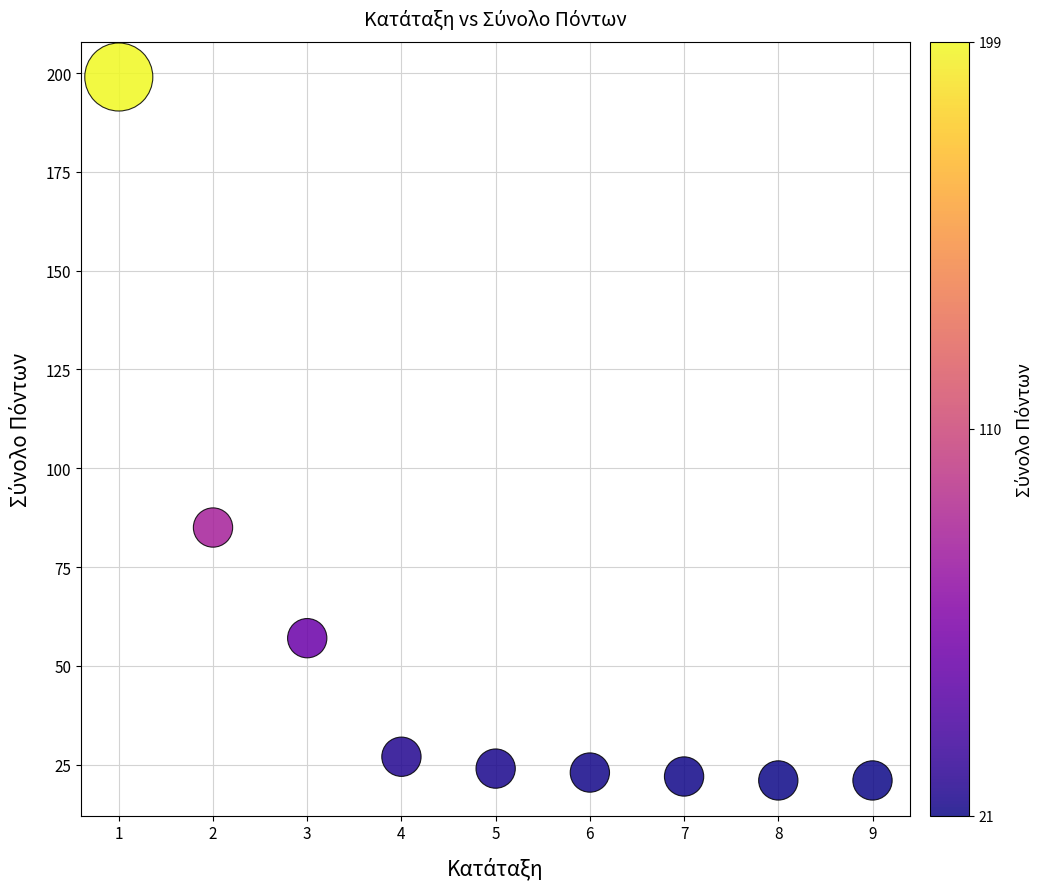

What Y value in the scatter plot is closest to 110?

85